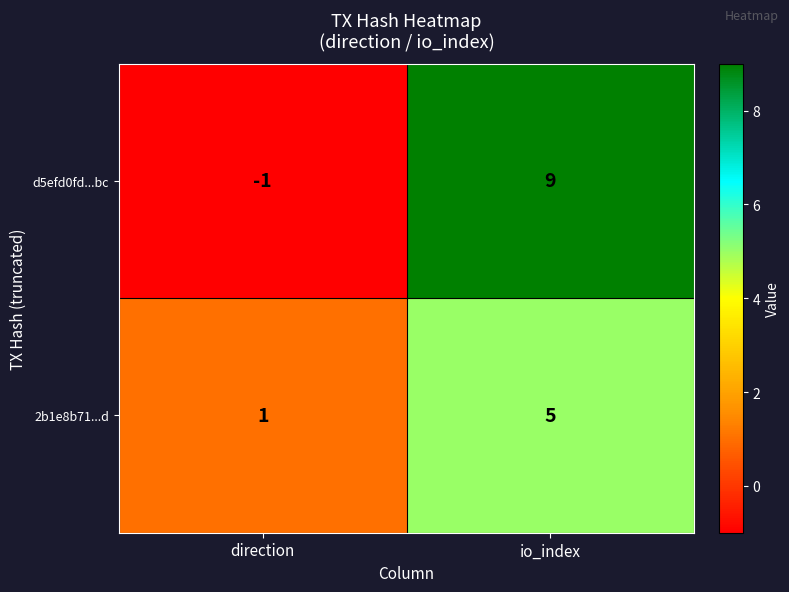

Reading left to right, extract all data points from this chart.

d5efd0fd...bc: -1	9
2b1e8b71...d: 1	5